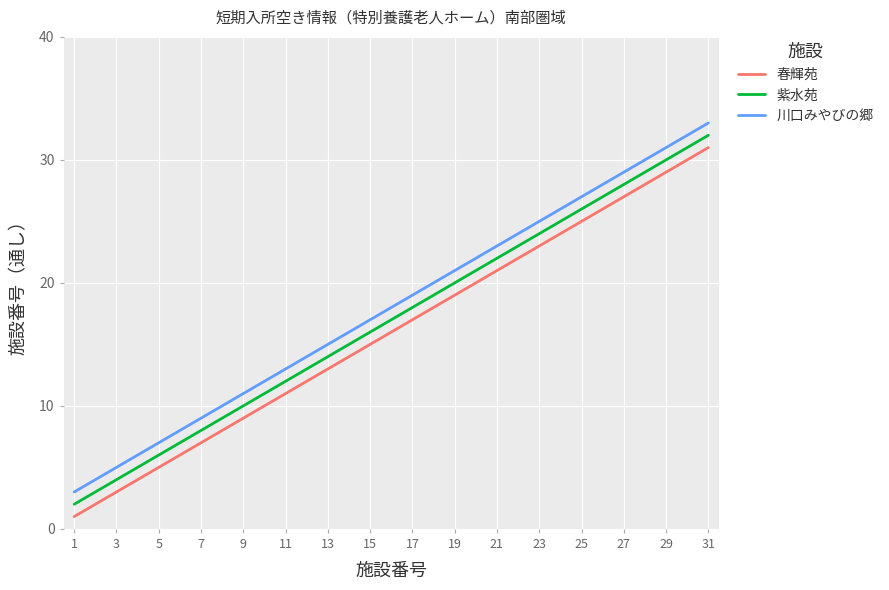

List the series in order of their overall mean, highest first.

川口みやびの郷, 紫水苑, 春輝苑